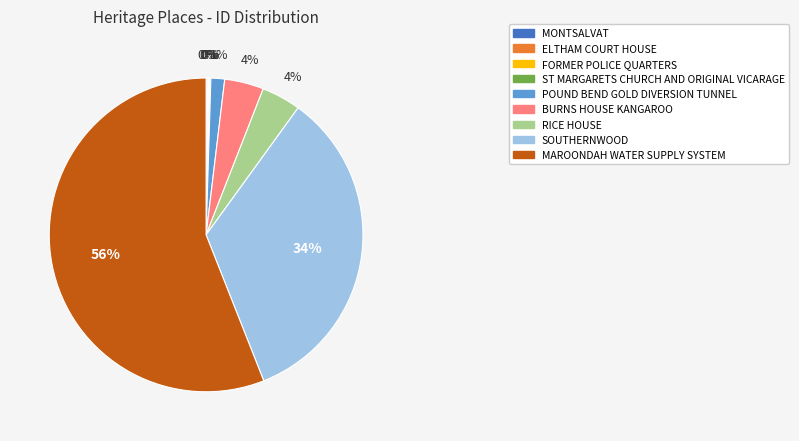

Between BURNS HOUSE KANGAROO and MAROONDAH WATER SUPPLY SYSTEM, which is larger?

MAROONDAH WATER SUPPLY SYSTEM